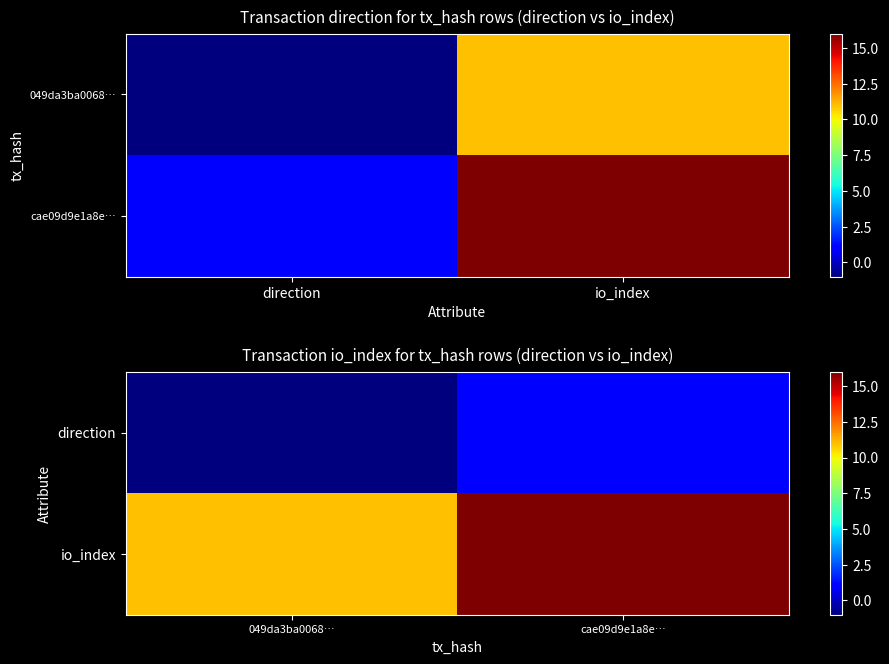

The value of io_index at cae09d9e1a8e… is 9. True or false?

False